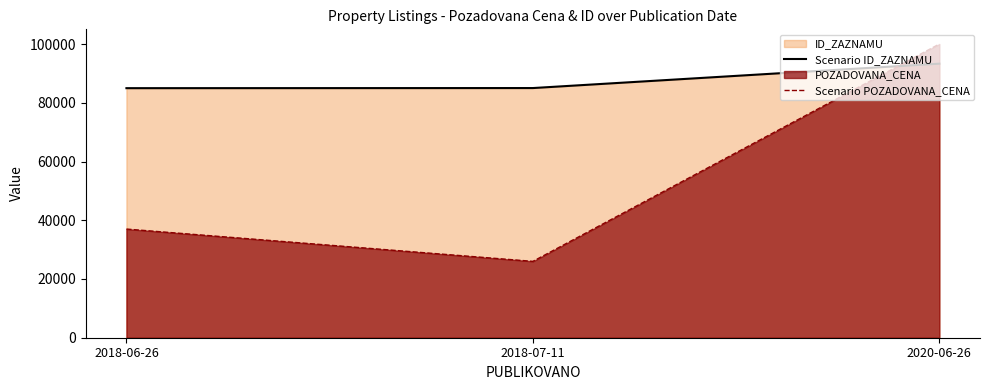

How many data points in Scenario POZADOVANA_CENA are less than 37000?

1